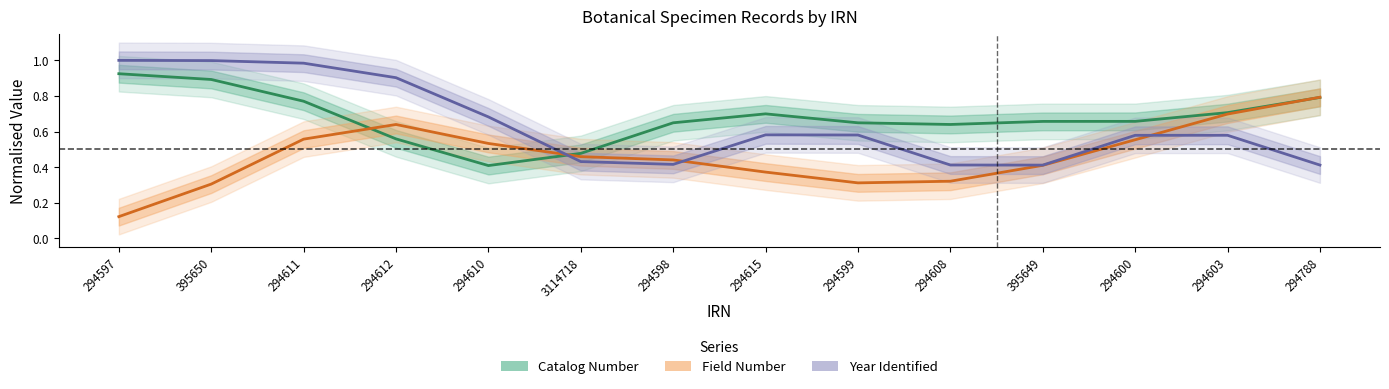

Which category has the highest value across all series?

294597